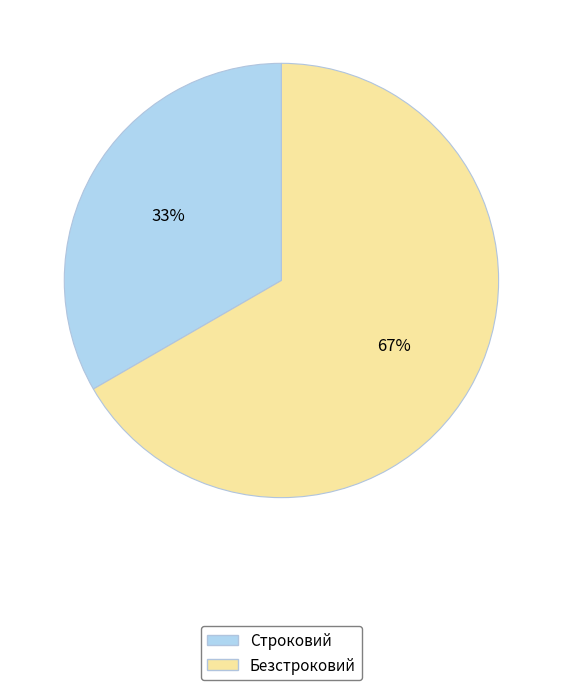

Which category has the smallest portion of the pie?

Строковий